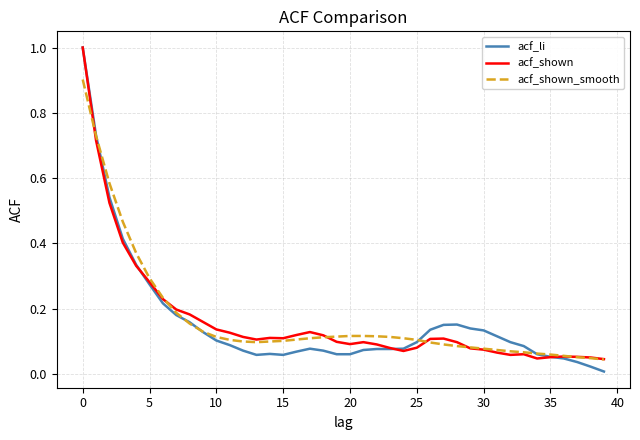

What is the highest value of the acf_li series?

1.0